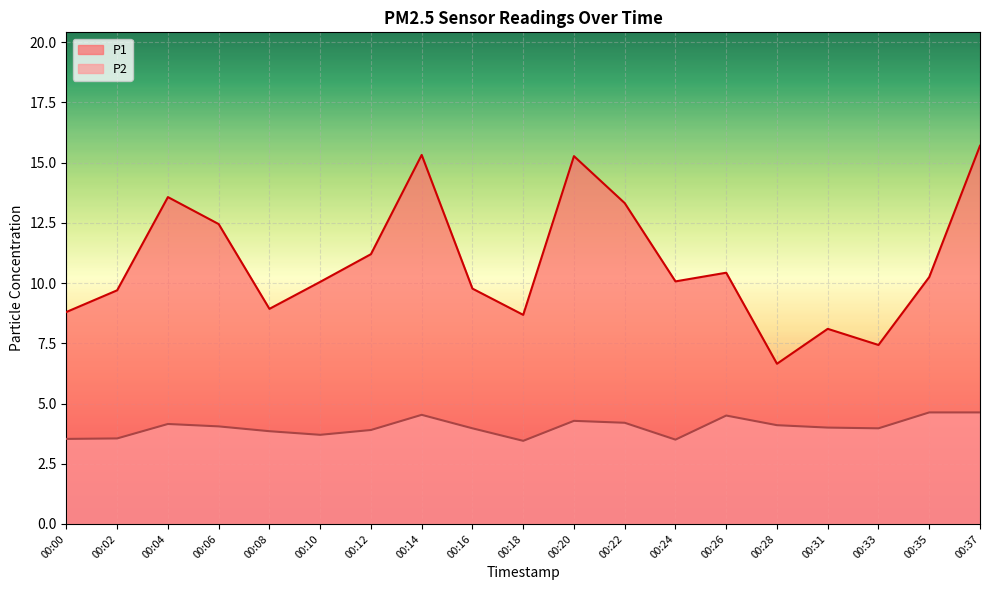

What is the spread (max minus min) of values at 00:35?

5.6